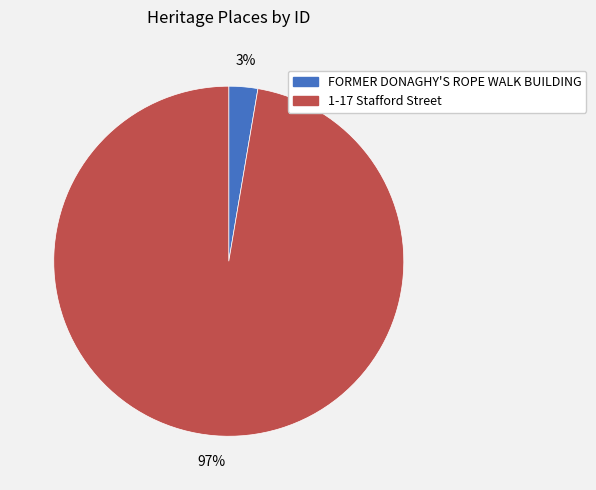

What is the majority slice?

1-17 Stafford Street